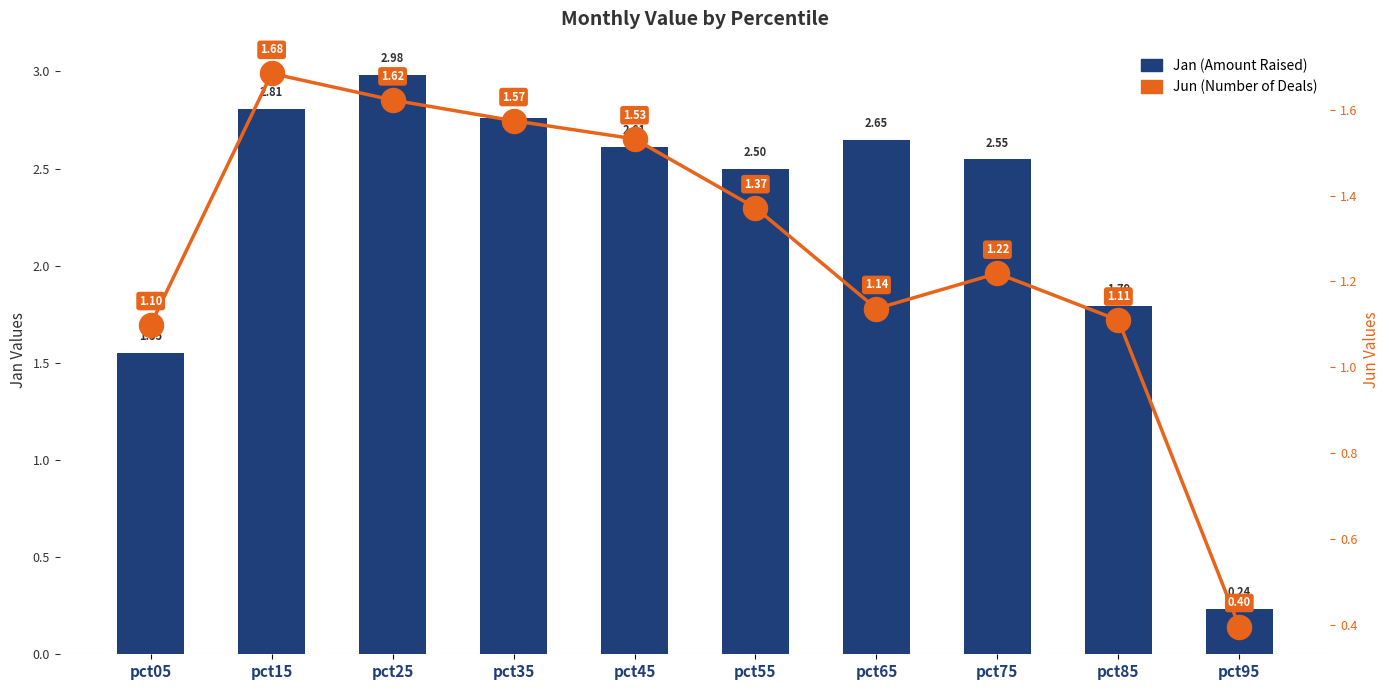

What is the total value across all series at pct45?

4.1